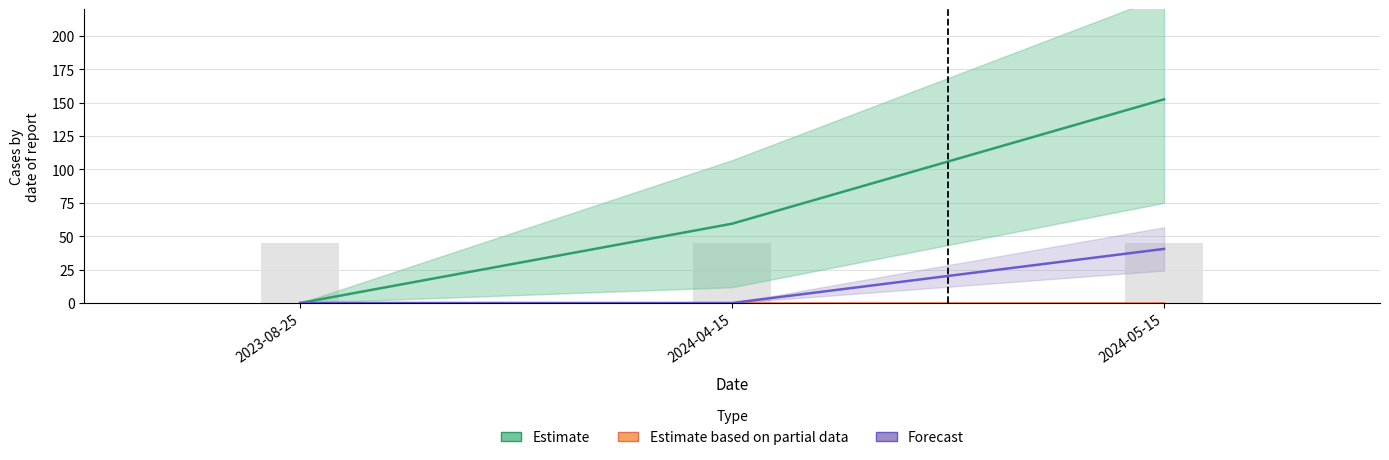

At how many categories does at least one series exceed 117?

1